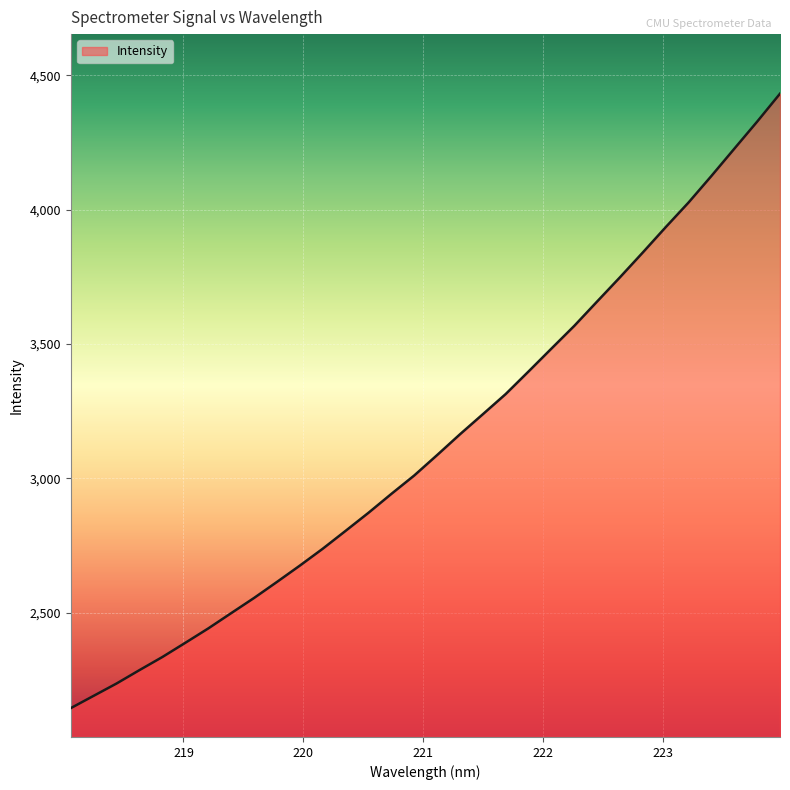

What is the difference between the maximum and minimum values?

2285.6